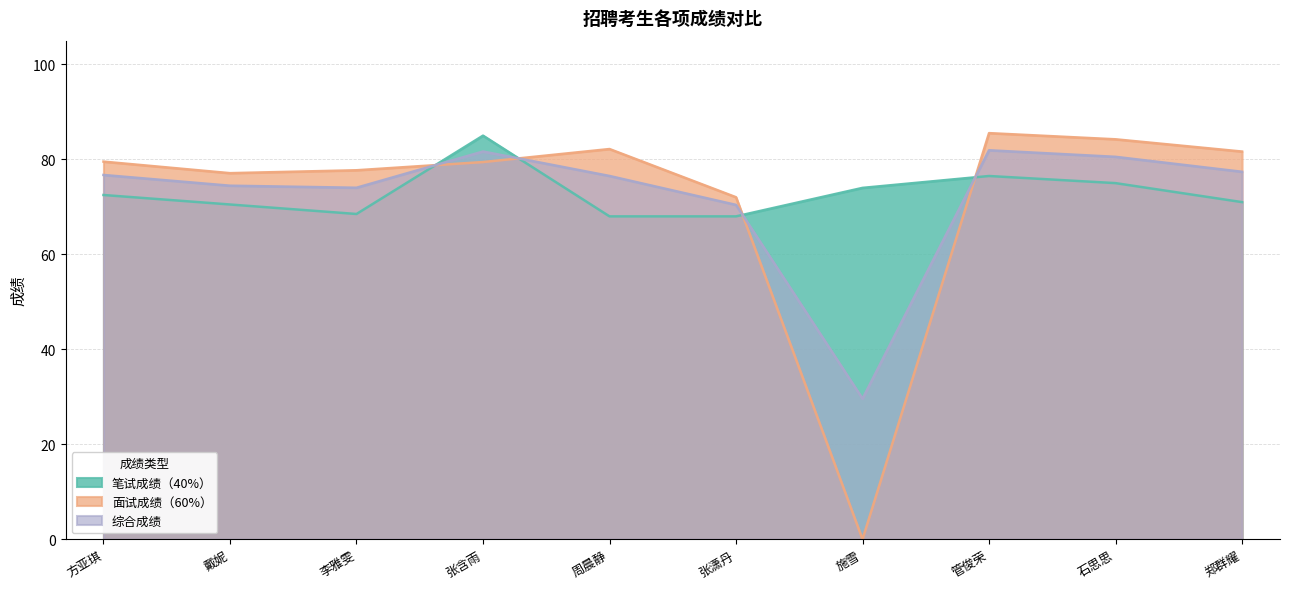

What is the highest value of the 面试成绩（60%） series?

85.5